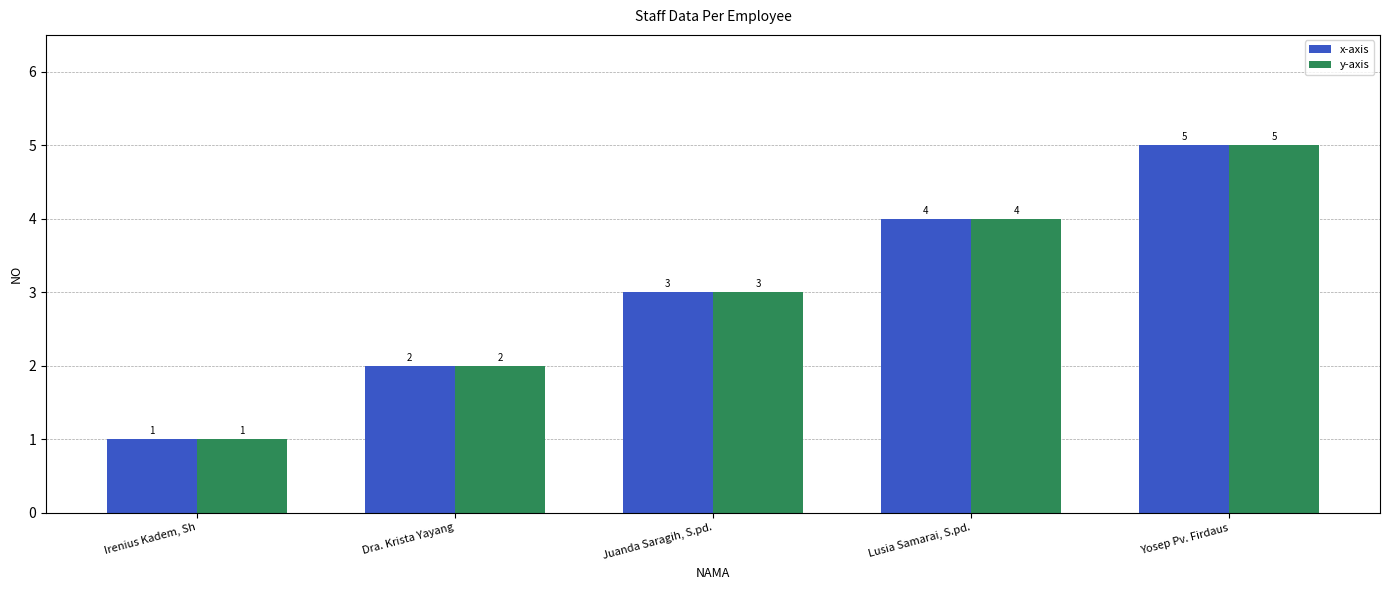

What is the average value of the x-axis series?

3